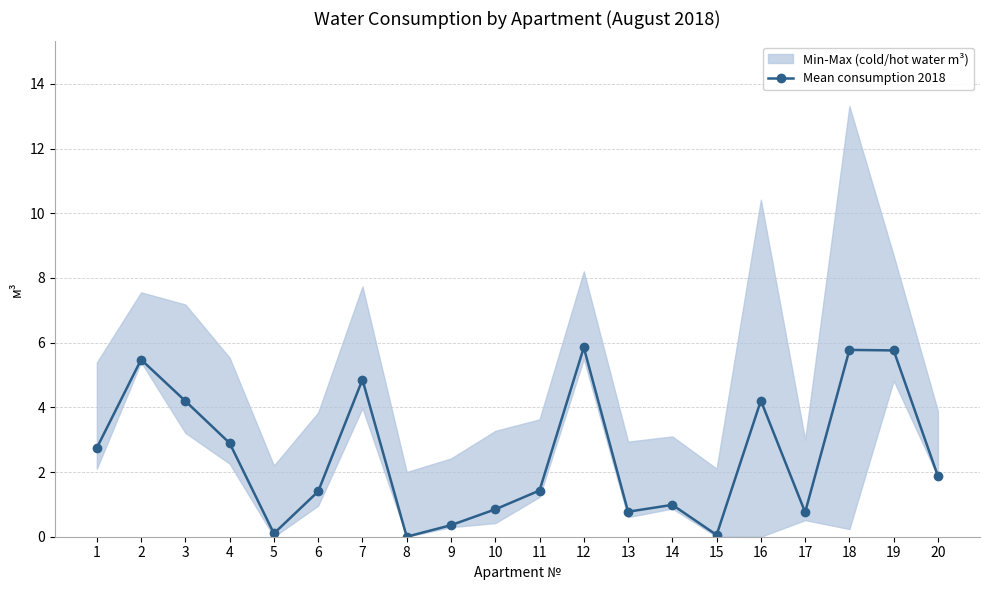

The chart shows a value of 1.2 at 10. True or false?

False